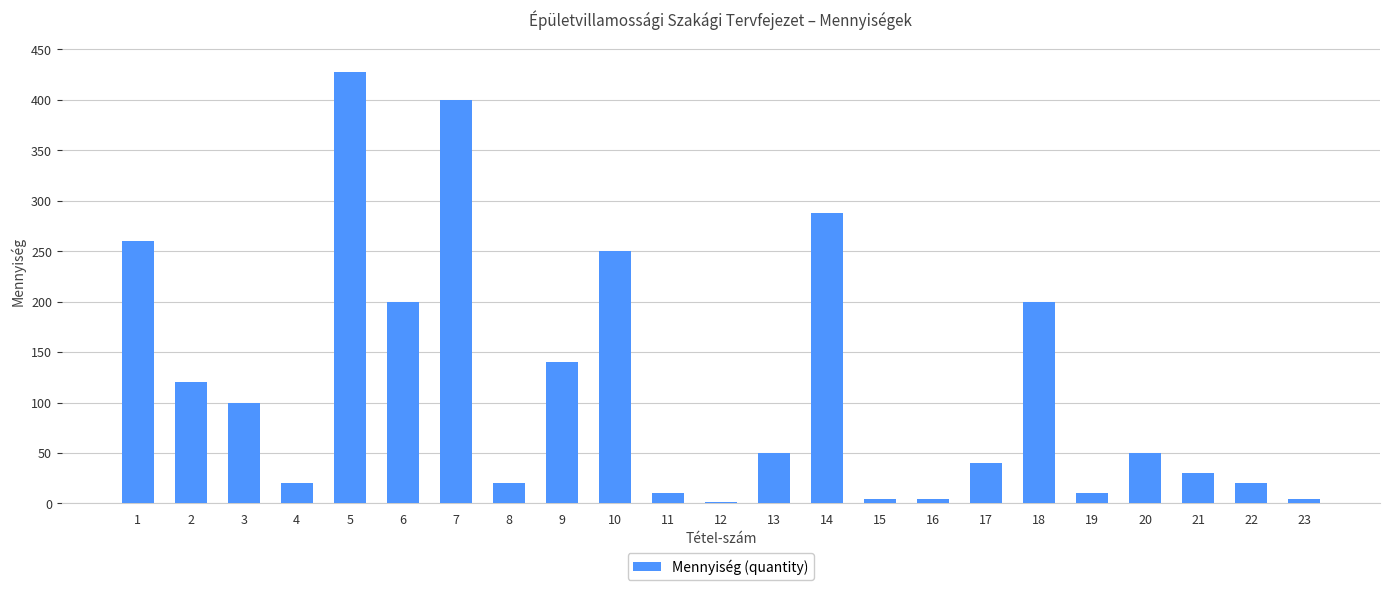

What is the change in value from 5 to 15?

-424